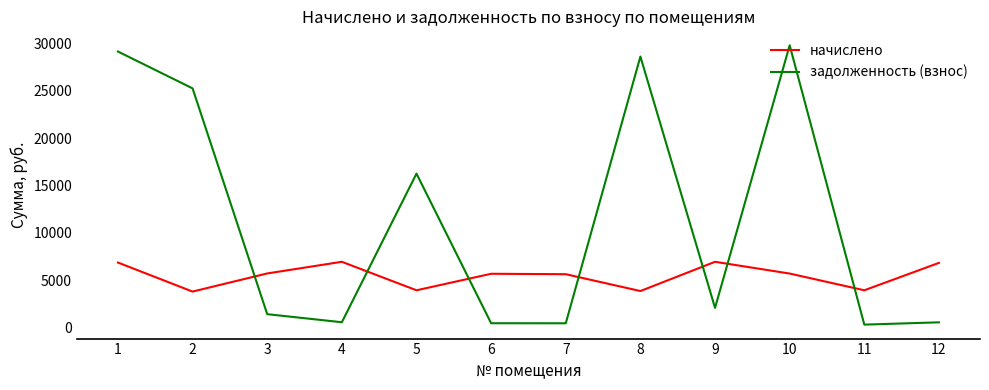

What is the total value across all series at 10?

35519.0